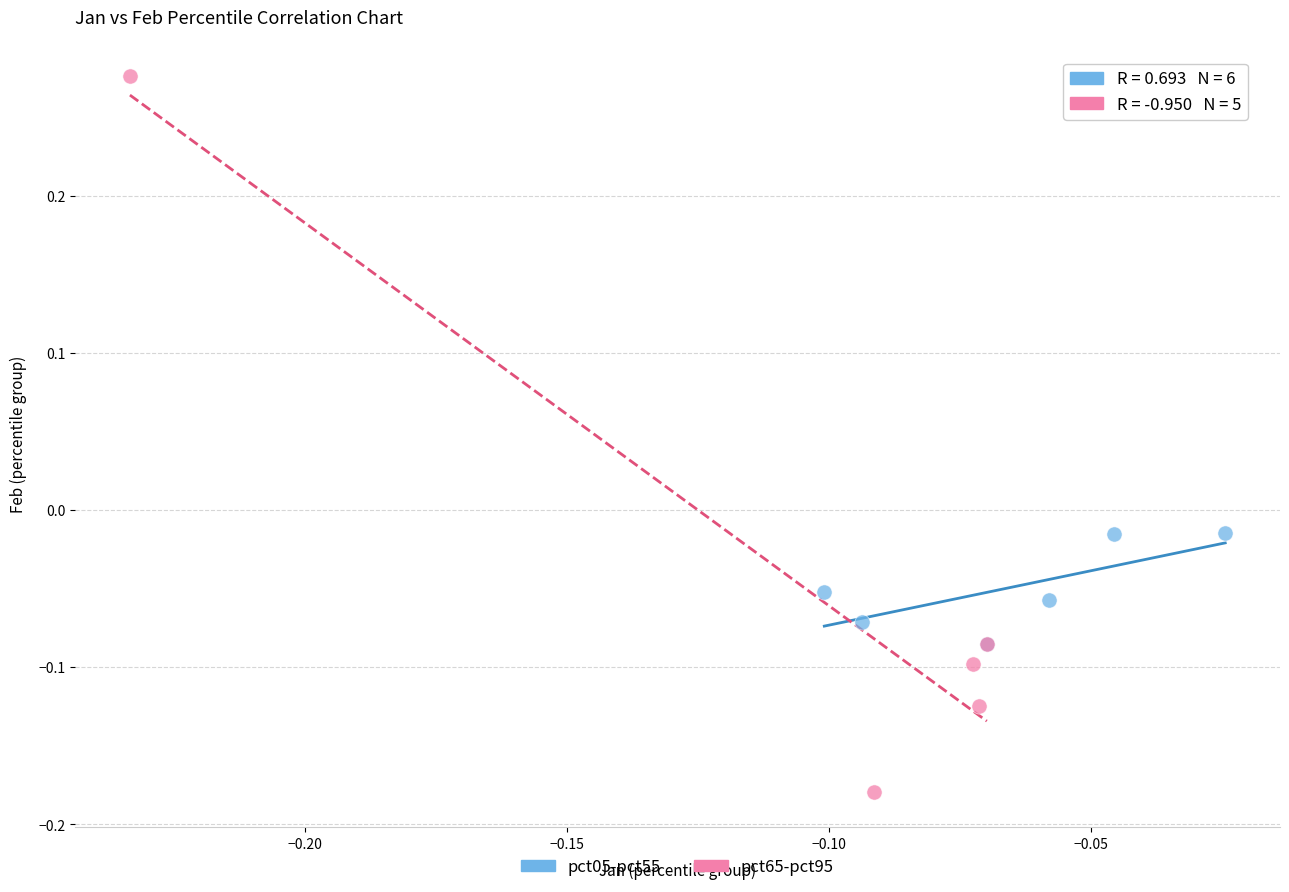

Which series contains the highest Y value?

pct65-pct95